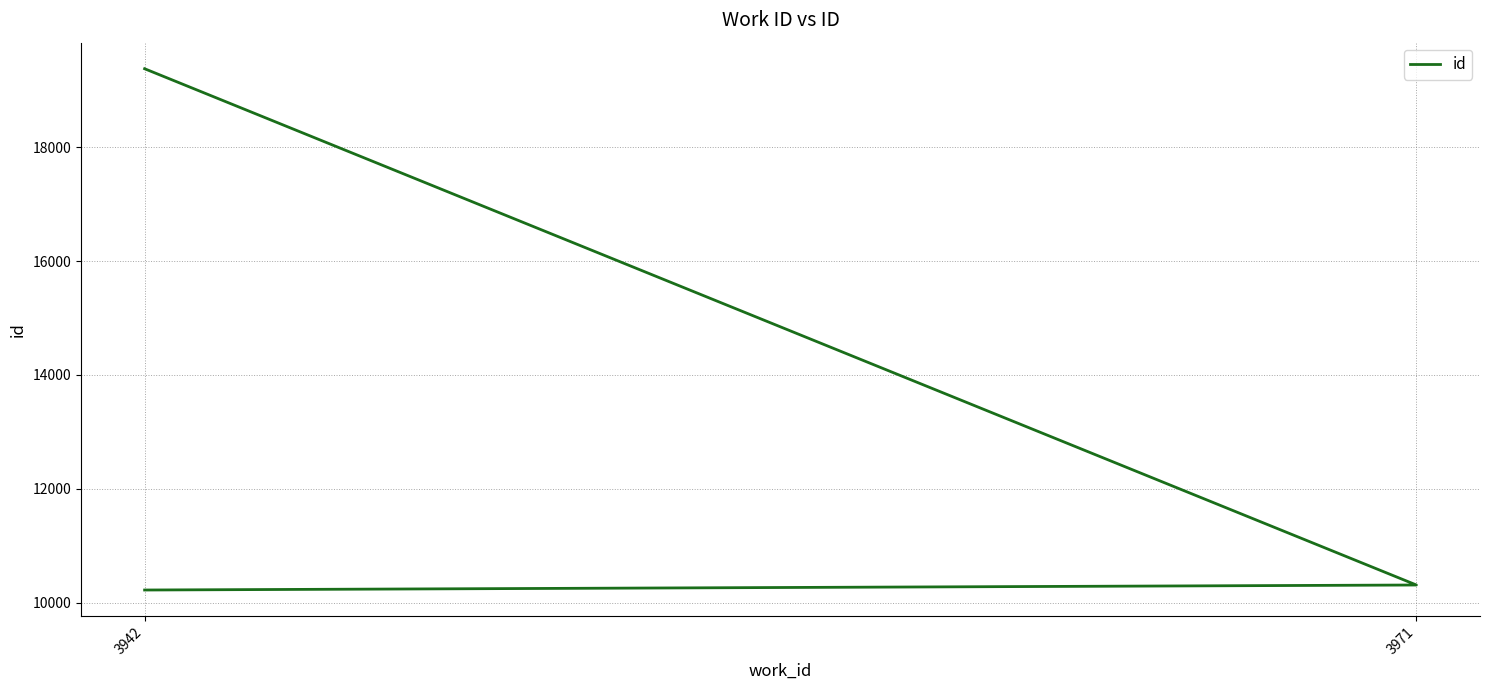

What is the sum of all values?

39906